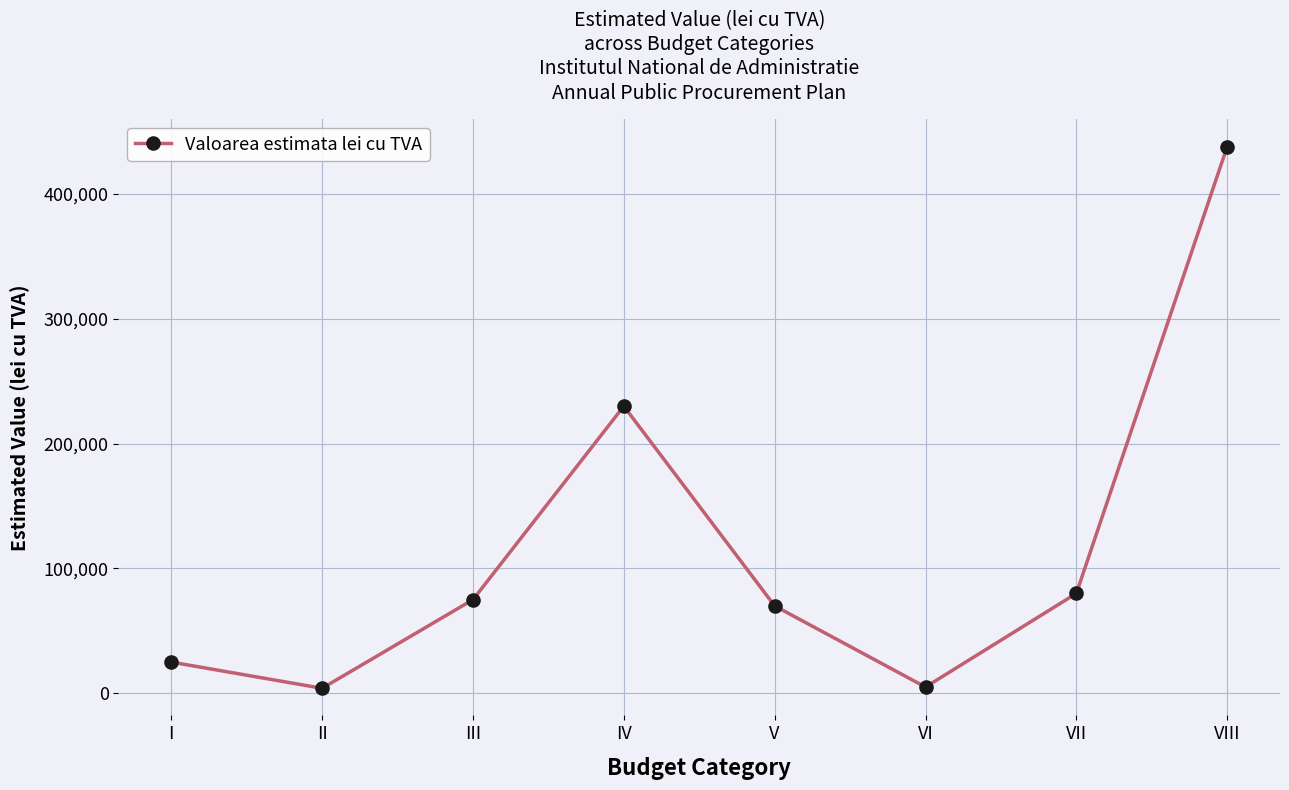

At which label is the value closest to 221000?

IV